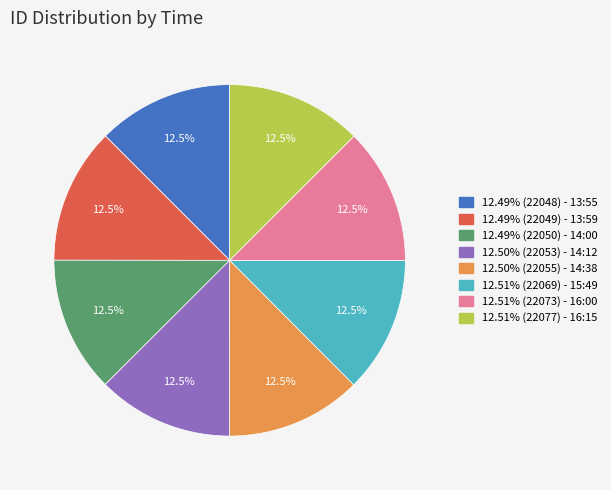

Is there any slice that represents more than half of the pie?

No